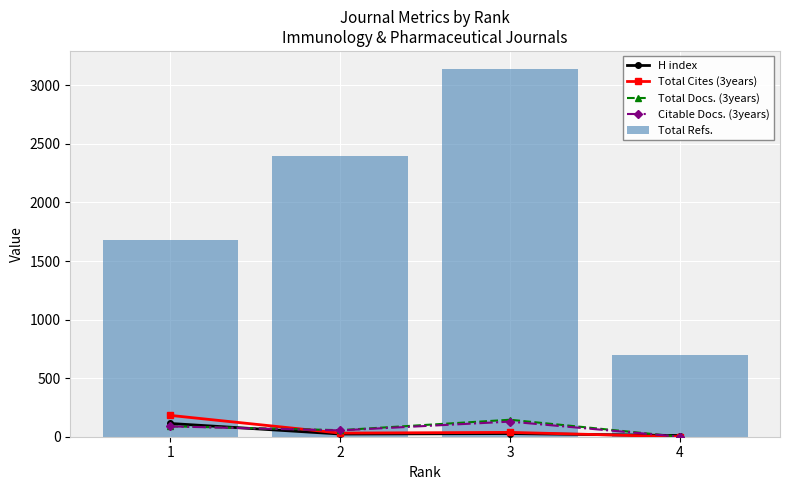

Where does the Total Refs. series first go above 2396?

3